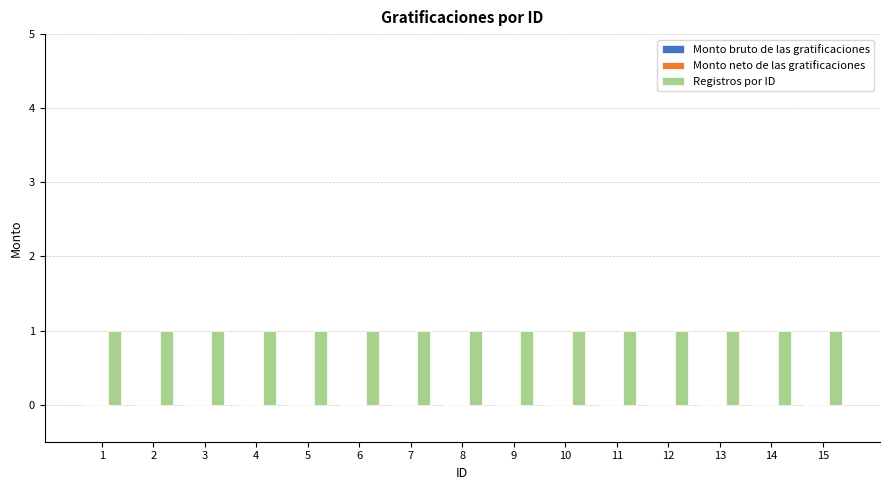

Where is Registros por ID nearest to the value 1?

1